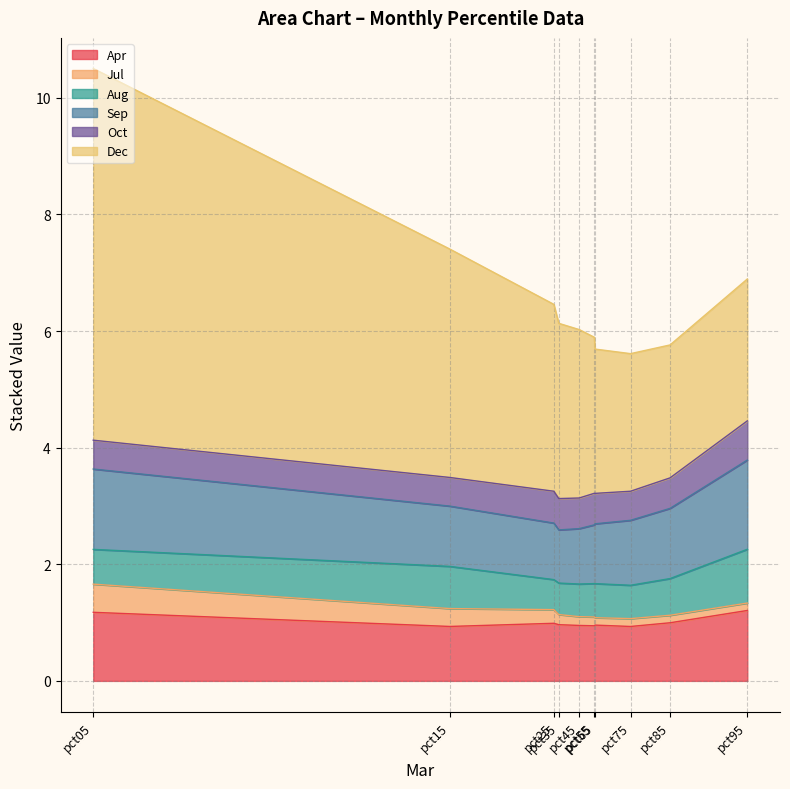

What is the average value of the Aug series?

0.6